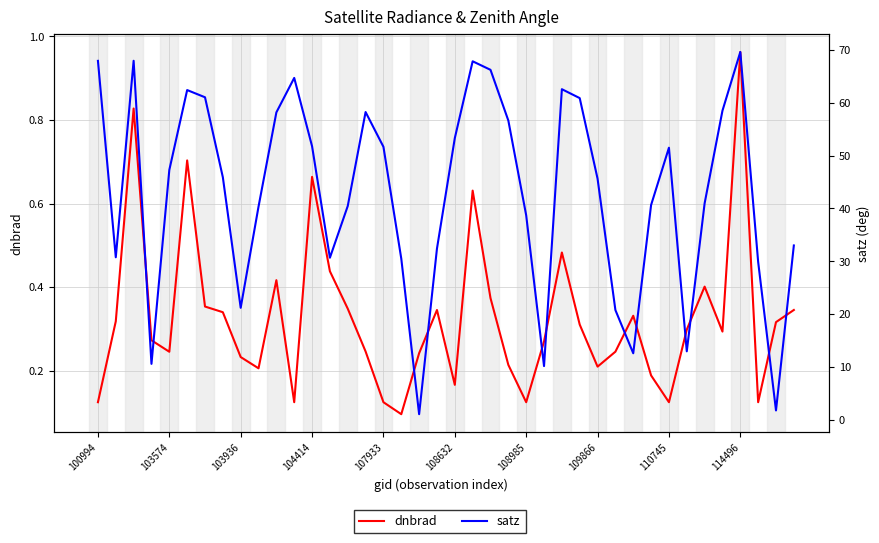

True or false: dnbrad and satz intersect in this chart.

False